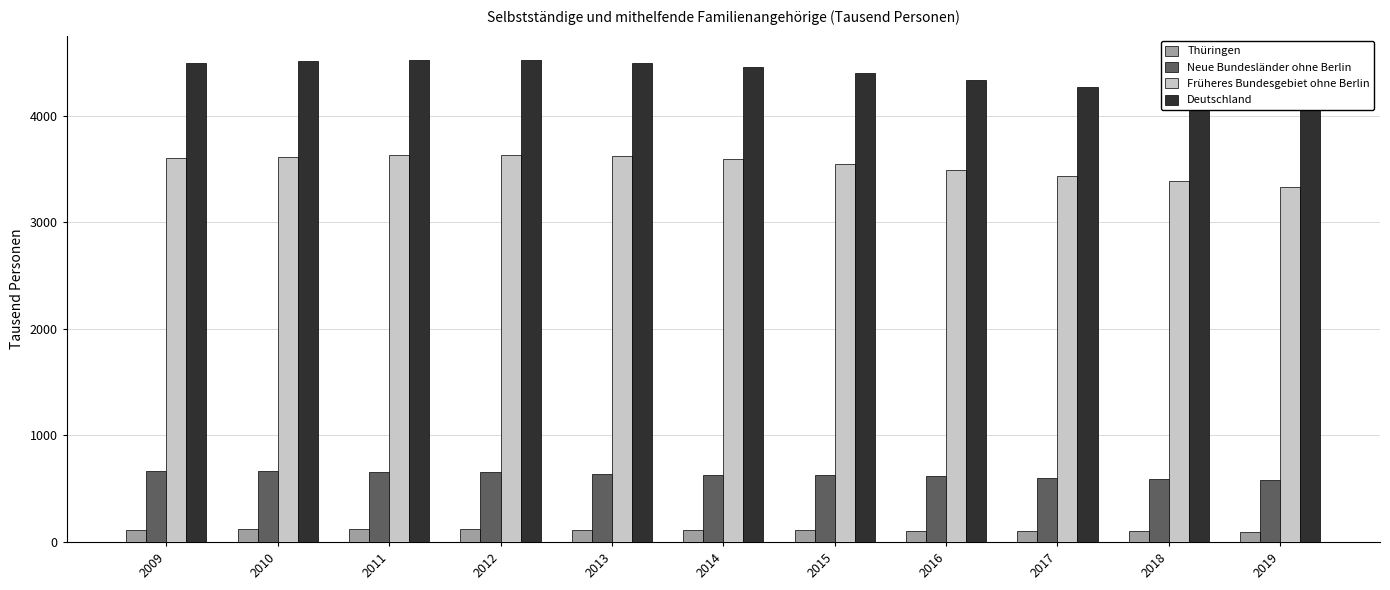

Which series has the largest total across all categories?

Deutschland